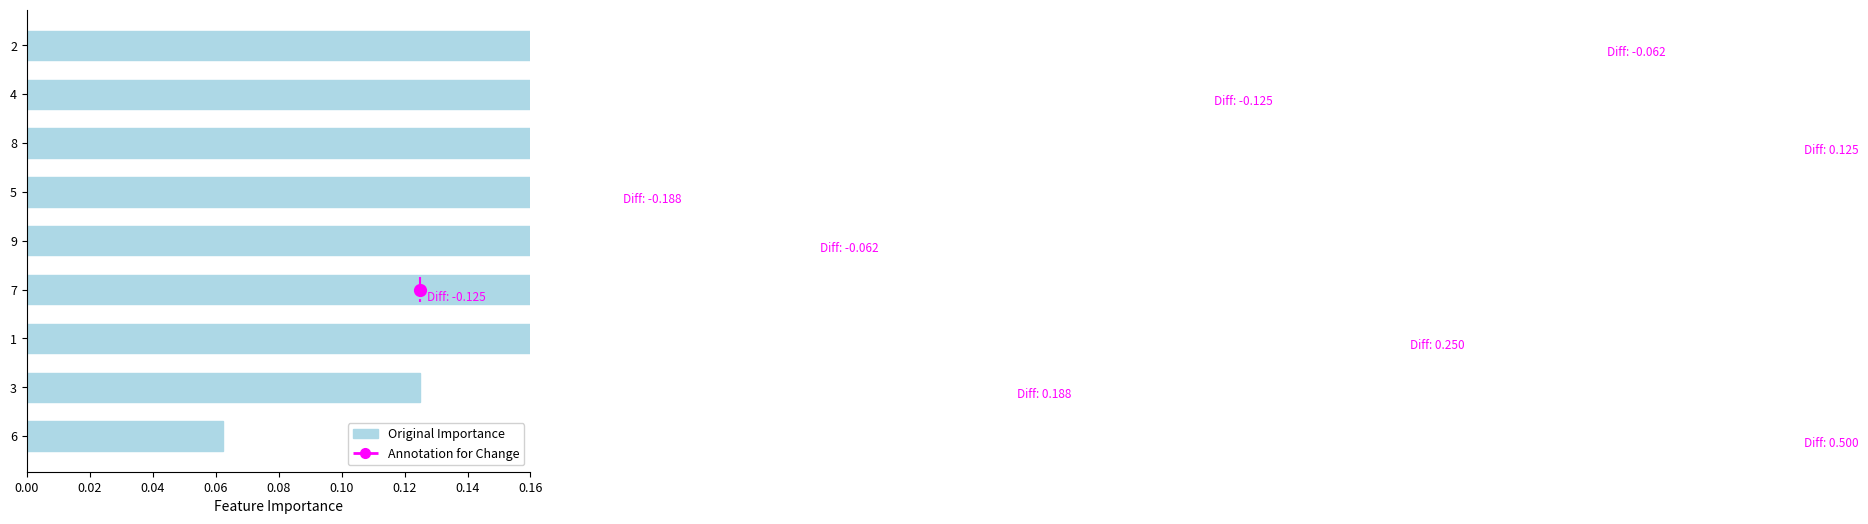

True or false: the data shows 0.4 at 8.

True